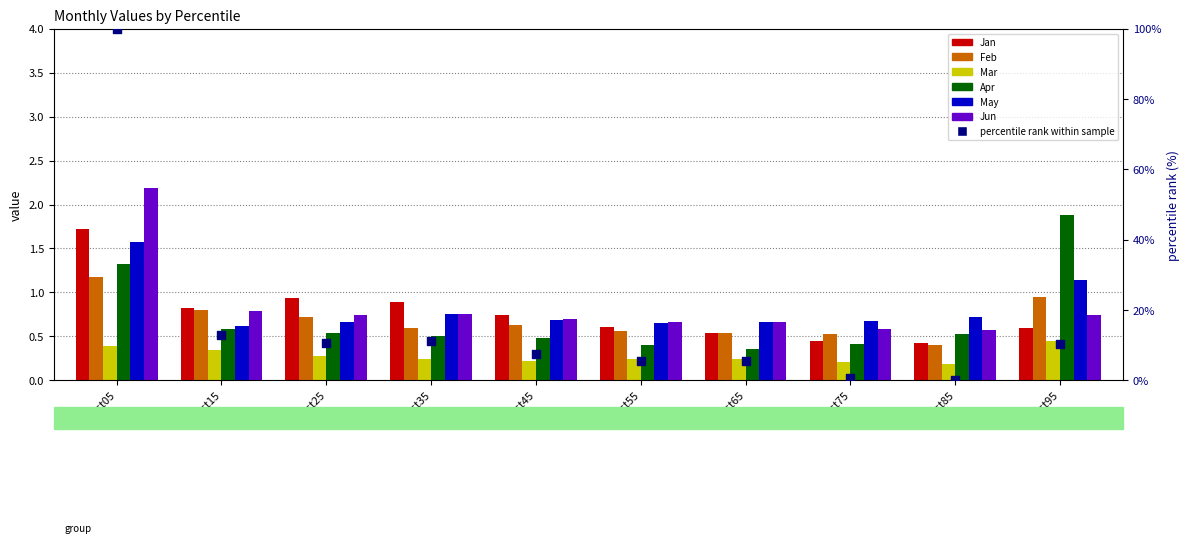

At which category is the sum across all series the highest?

pct05